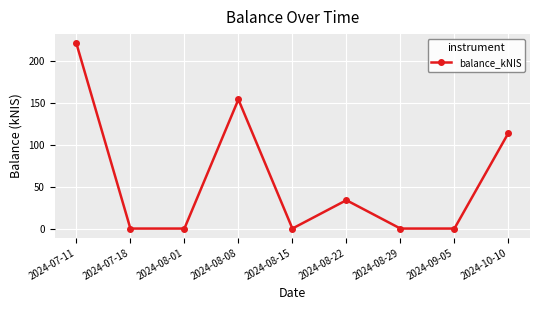

The chart shows a value of 199.8 at 2024-10-10. True or false?

False